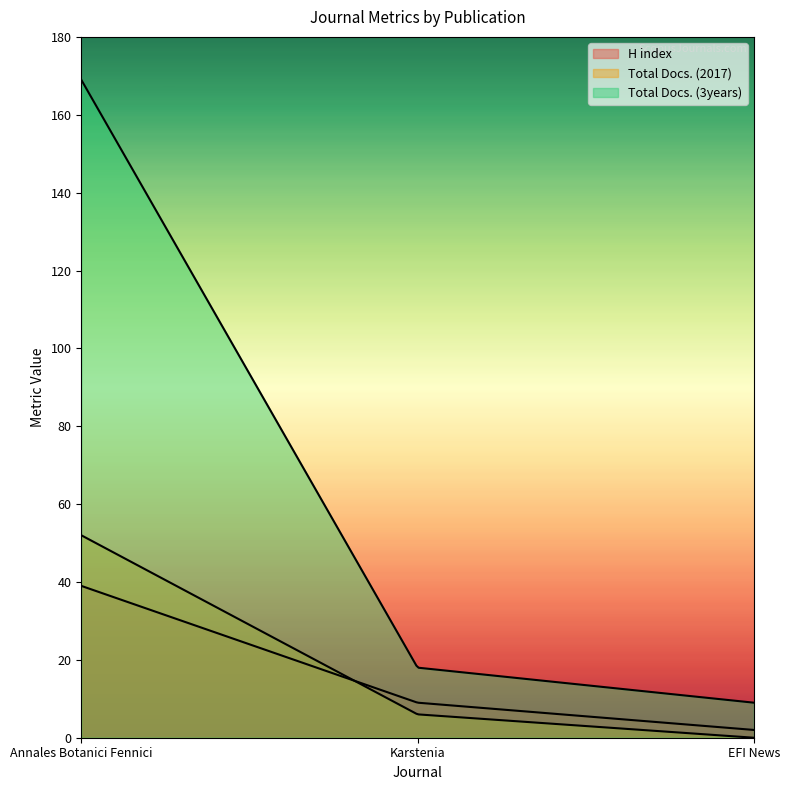

At which label does H index first exceed 9?

Annales Botanici Fennici